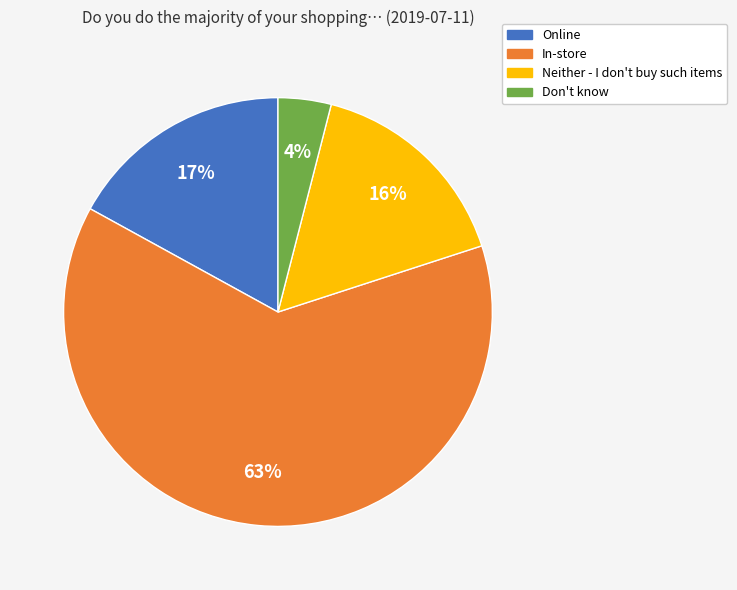

Count the number of slices in the pie.

4